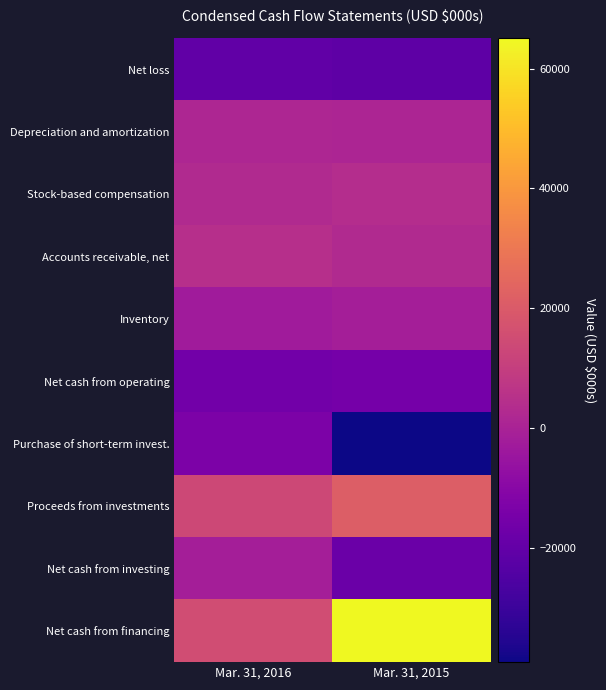

Between Mar. 31, 2015 and Mar. 31, 2016, which is larger?

Mar. 31, 2016